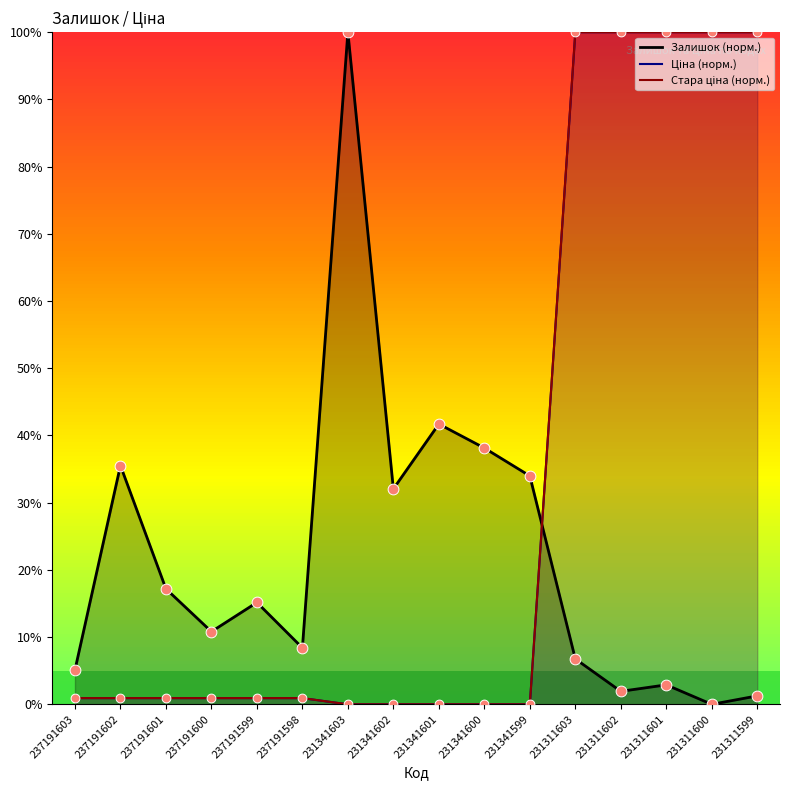

Which series has the largest total across all categories?

Ціна (норм.)